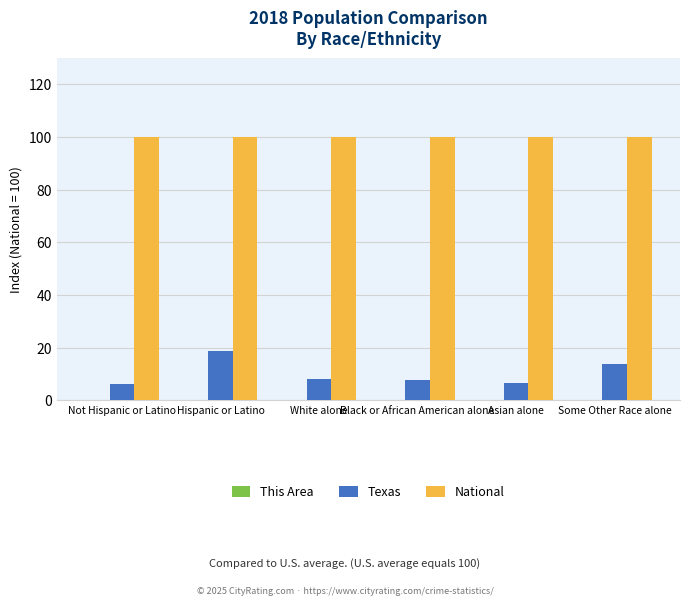

What is the maximum value for Texas?

18.7